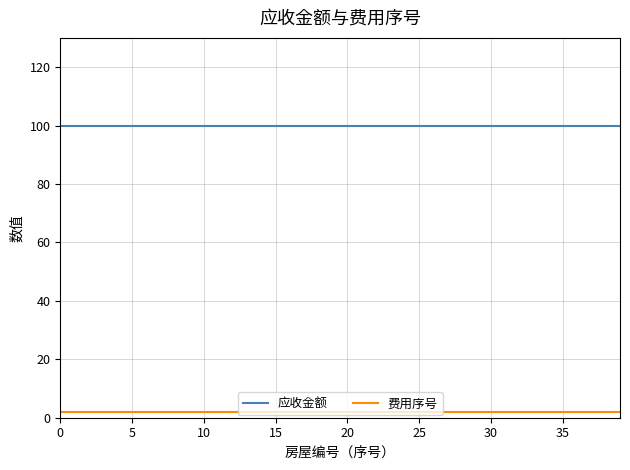

Rank the series by their maximum value, from lowest to highest.

费用序号, 应收金额